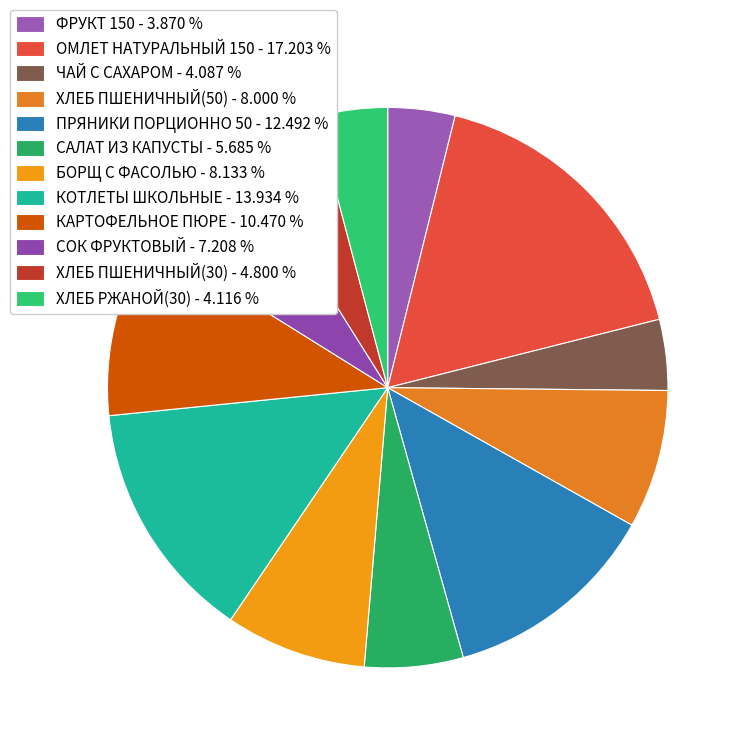

Which slice is the largest?

ОМЛЕТ НАТУРАЛЬНЫЙ 150